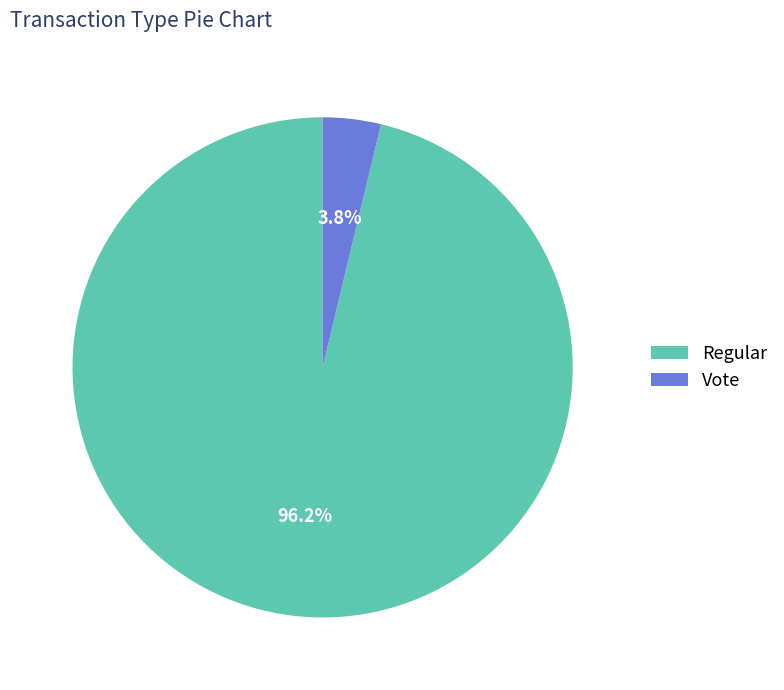

What portion of the pie excludes Vote?

96.2%